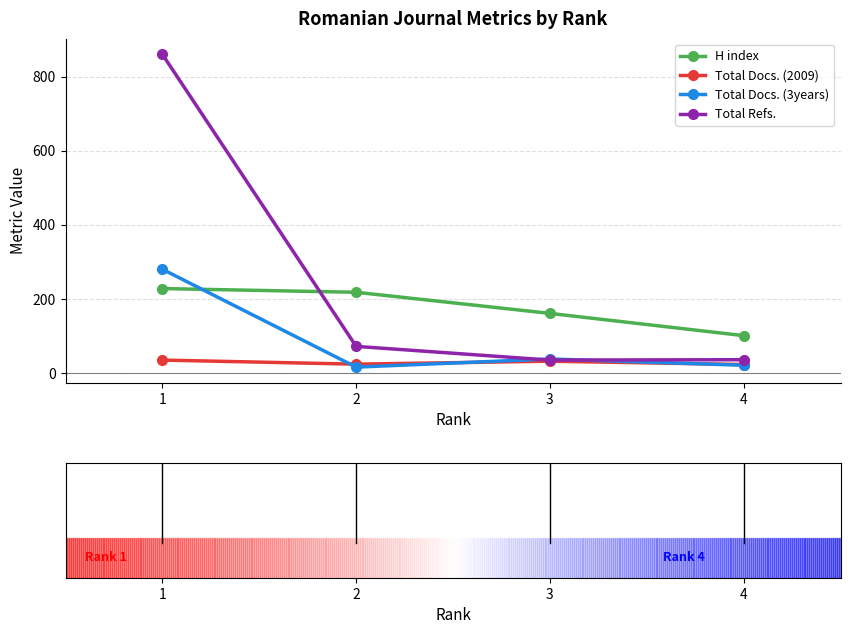

Which series has the largest total across all categories?

Total Refs.